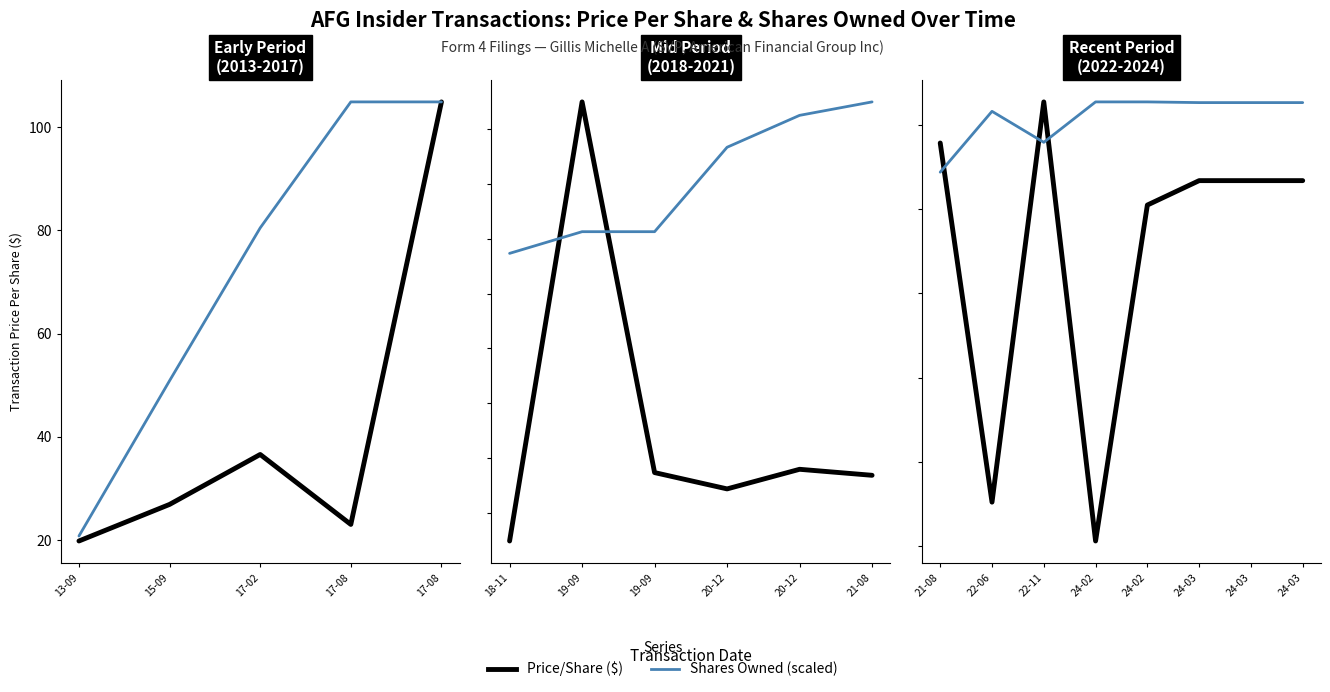

List the series in order of their peak value, highest first.

Price/Share ($), Shares Owned (scaled)